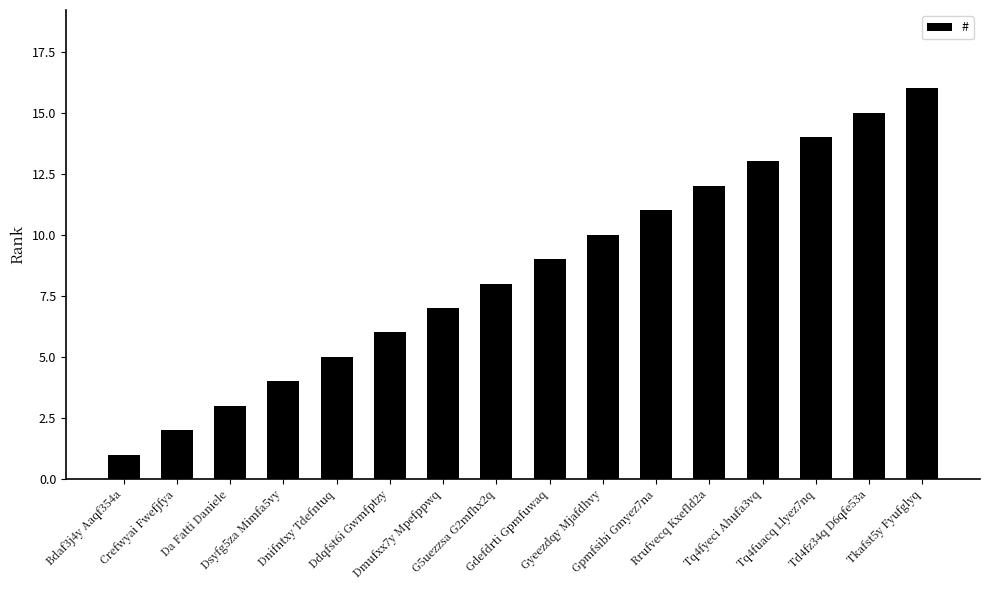

What is the difference between the maximum and minimum values?

15